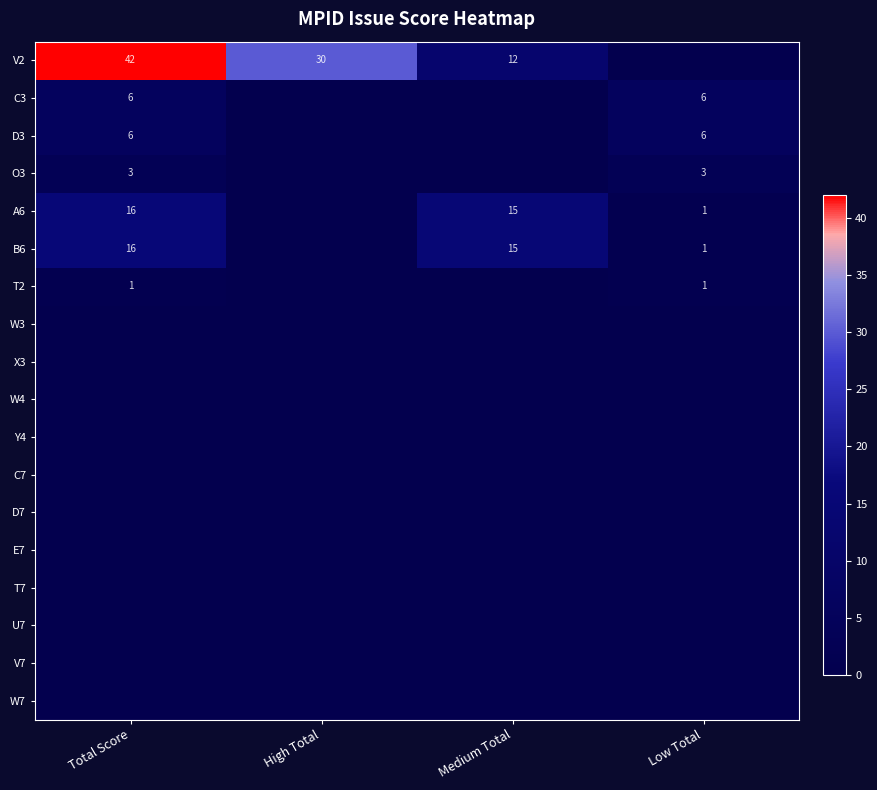

What is the sum of the A6 values at Low Total and Total Score?

17